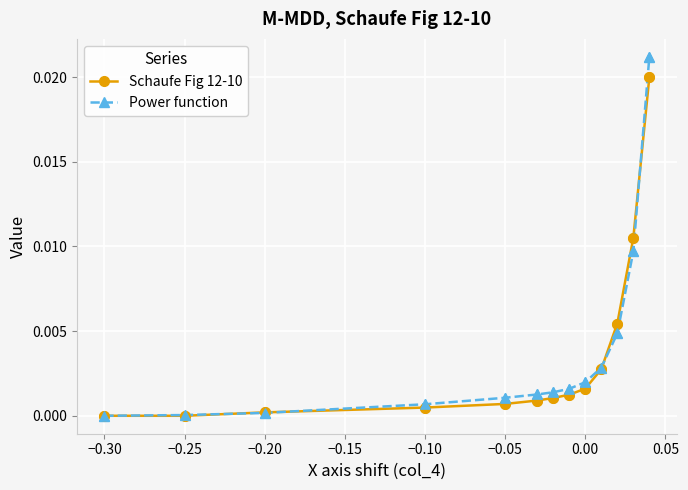

Which series has the largest range (max minus min)?

Power function